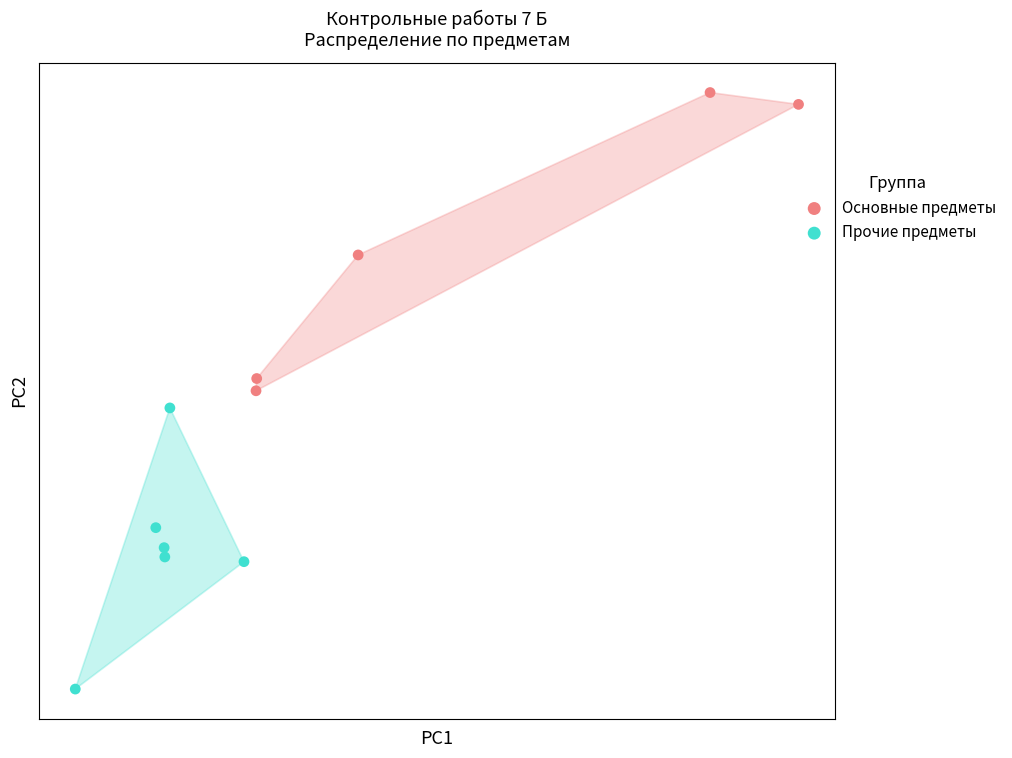

Which series has the widest spread of Y values?

Основные предметы